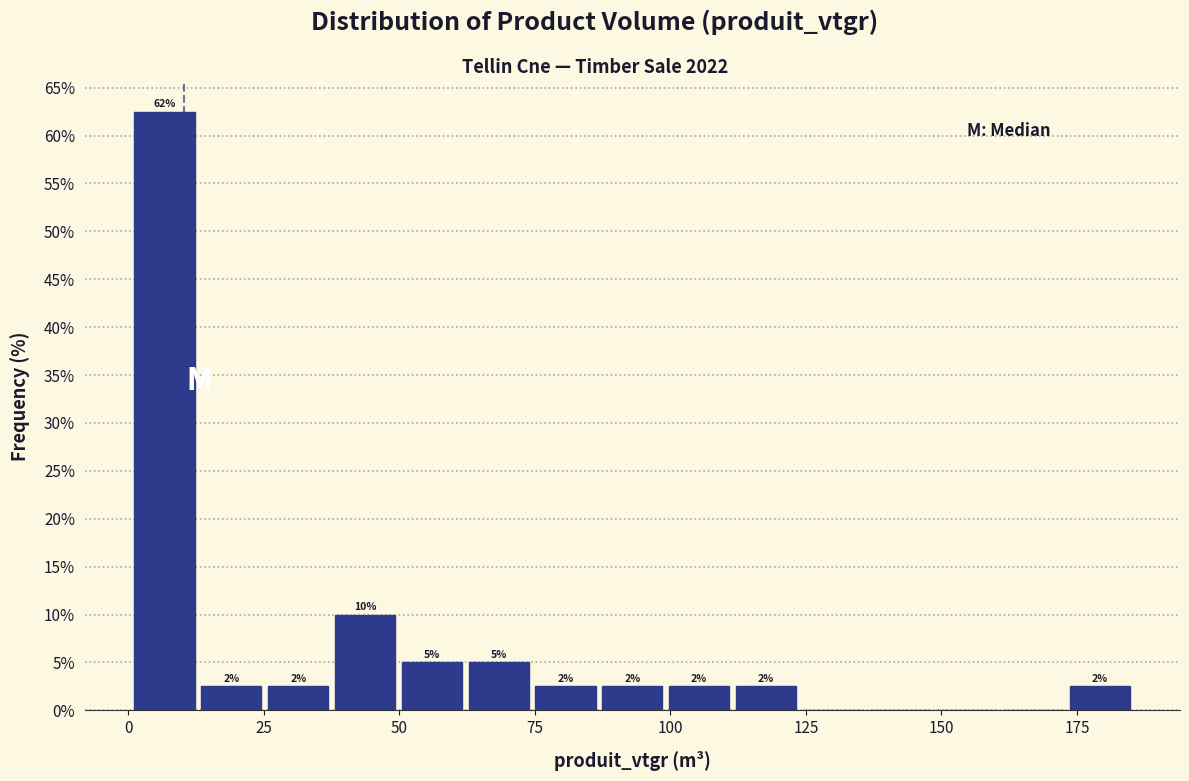

Read against the x-axis, roughly where is the centre of the tallest bar?

5